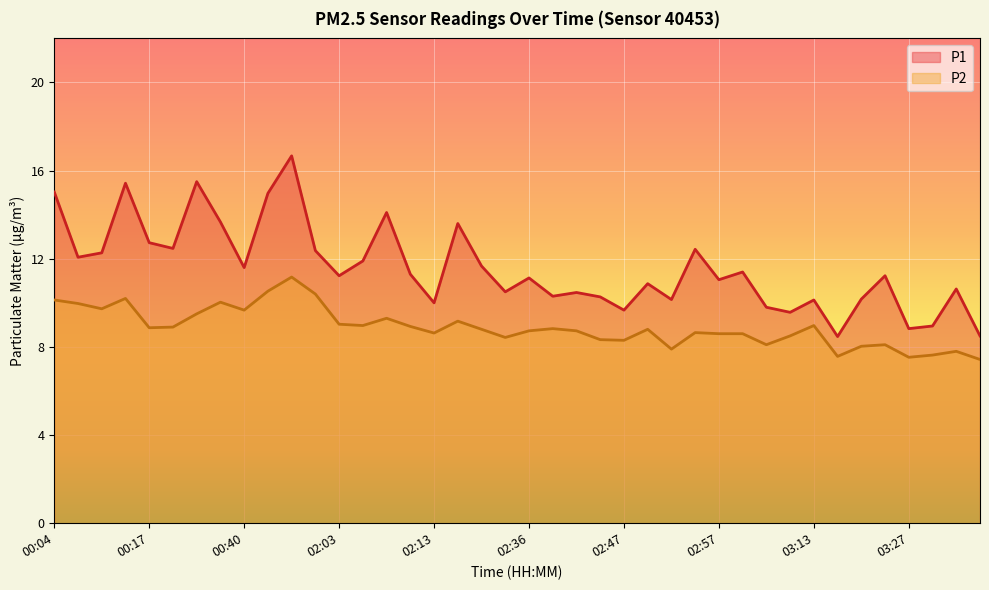

What is the label of the 34th point from the left?

03:16